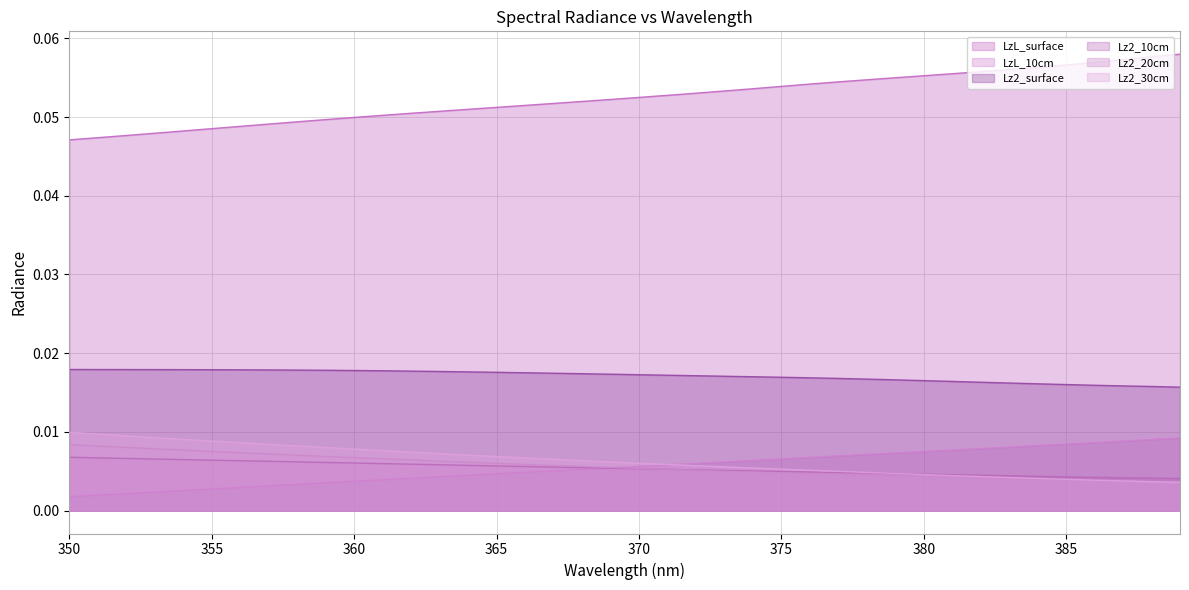

Count the LzL_10cm values in the range 0 to 1.

40